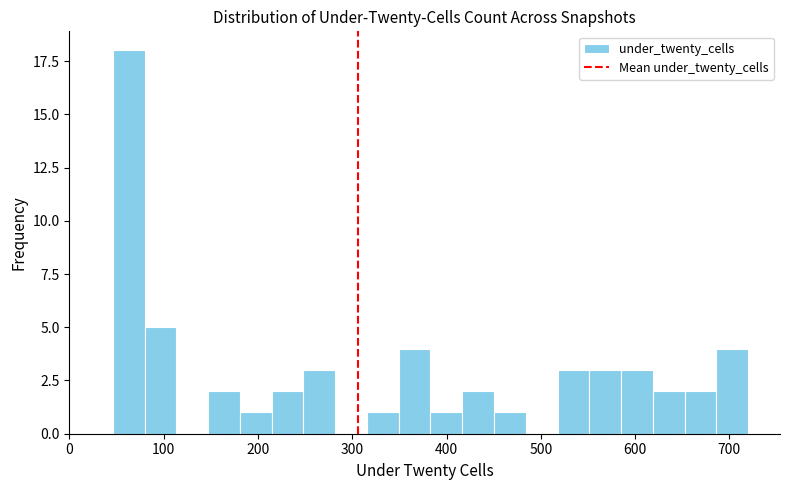

Around what value on the x-axis is the tallest bar? Give the approximate position of its centre, as read against the axis.

60